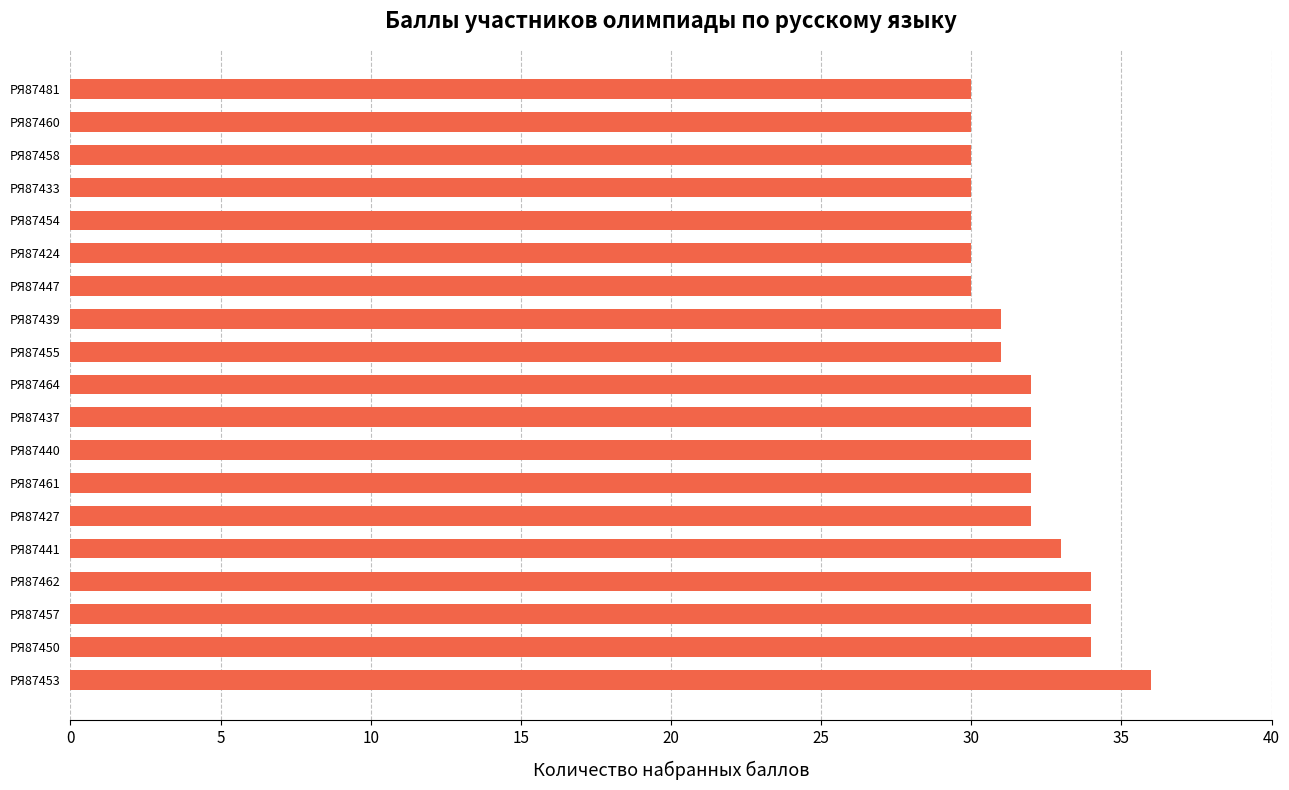

What is the maximum value shown in the chart?

36